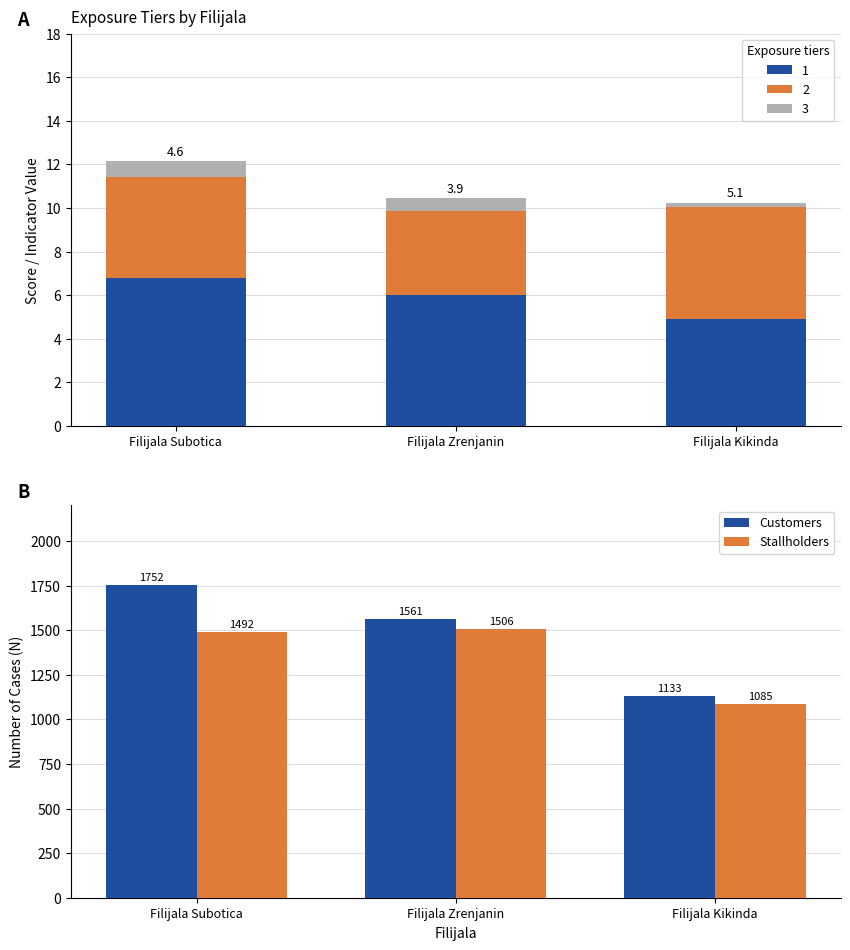

List the series in order of their peak value, lowest first.

Stallholders, Customers